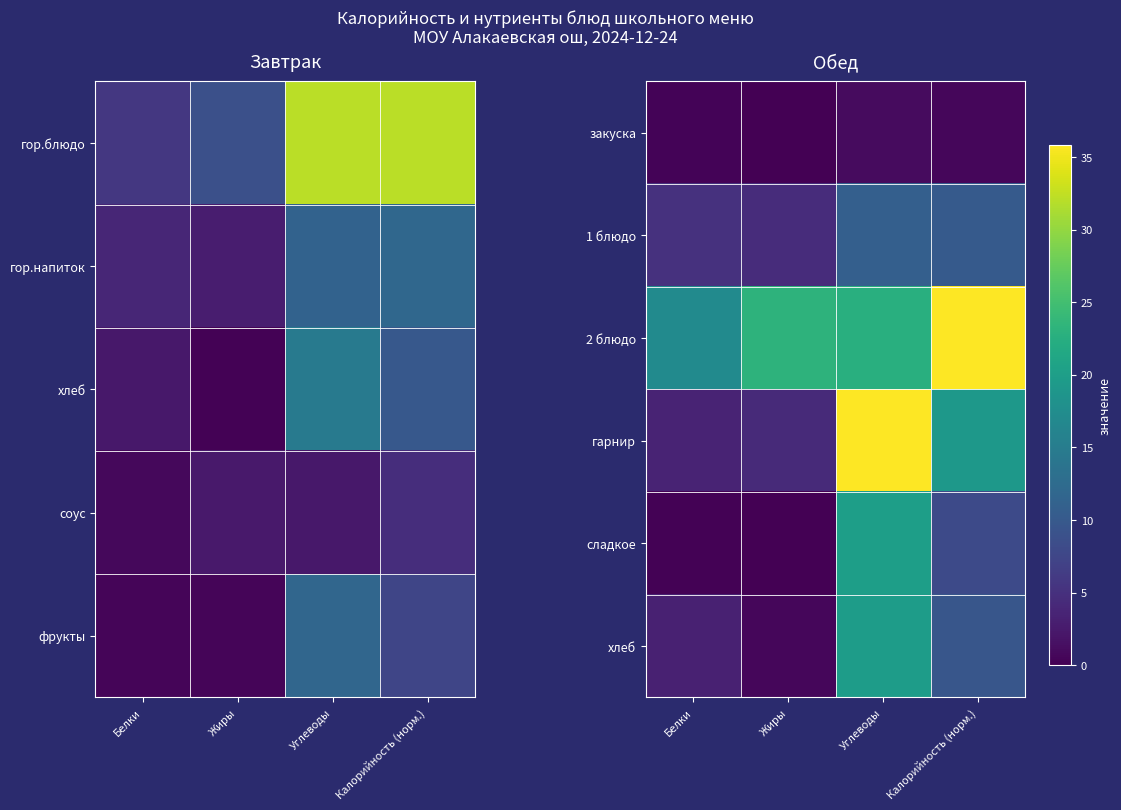

Rank the series at Белки from highest to lowest value.

2 блюдо, 1 блюдо, гарнир, хлеб, закуска, сладкое